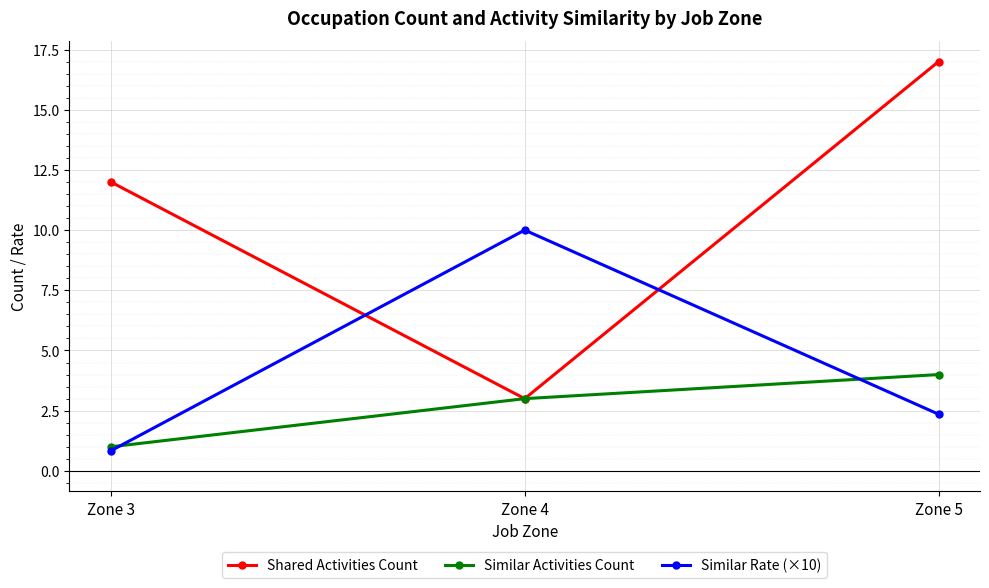

What is the difference between the highest and lowest values at Zone 3?

11.2